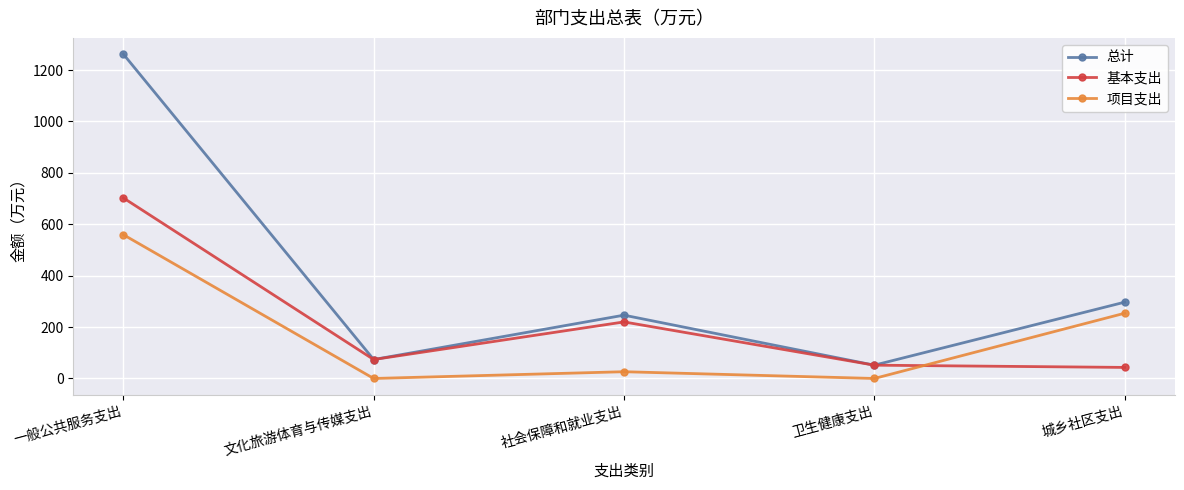

List the series in order of their peak value, highest first.

总计, 基本支出, 项目支出